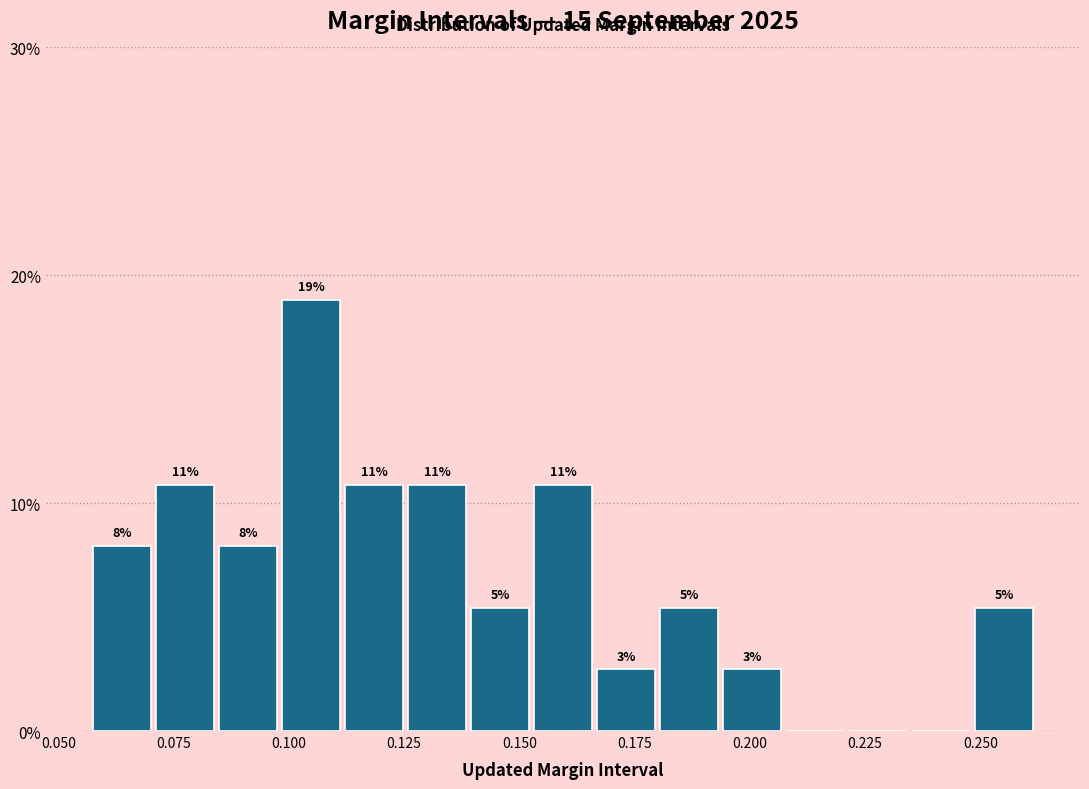

Around what value on the x-axis is the tallest bar? Give the approximate position of its centre, as read against the axis.

0.105